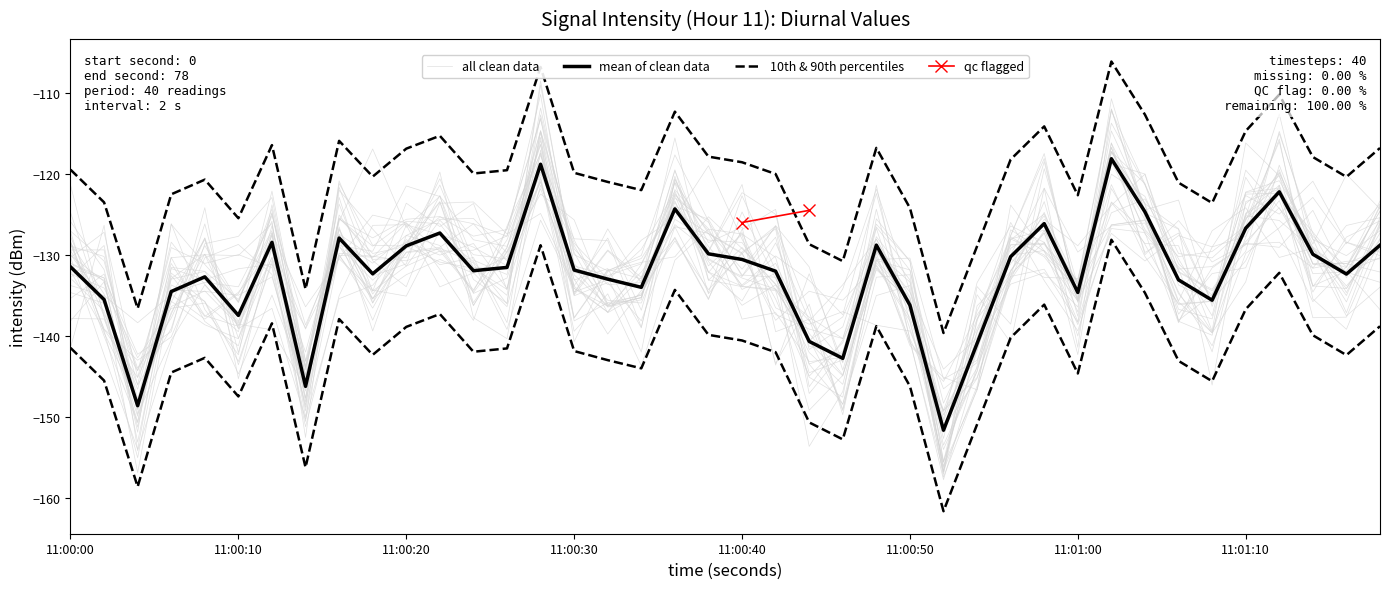

True or false: 10th percentile has more than 1 points higher than both neighbors.

True